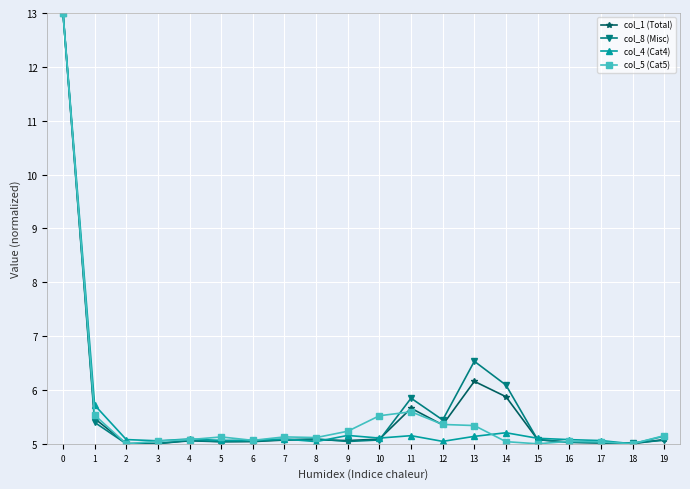

What is the difference between the maximum and second lowest values in the col_1 (Total) series?

8.0